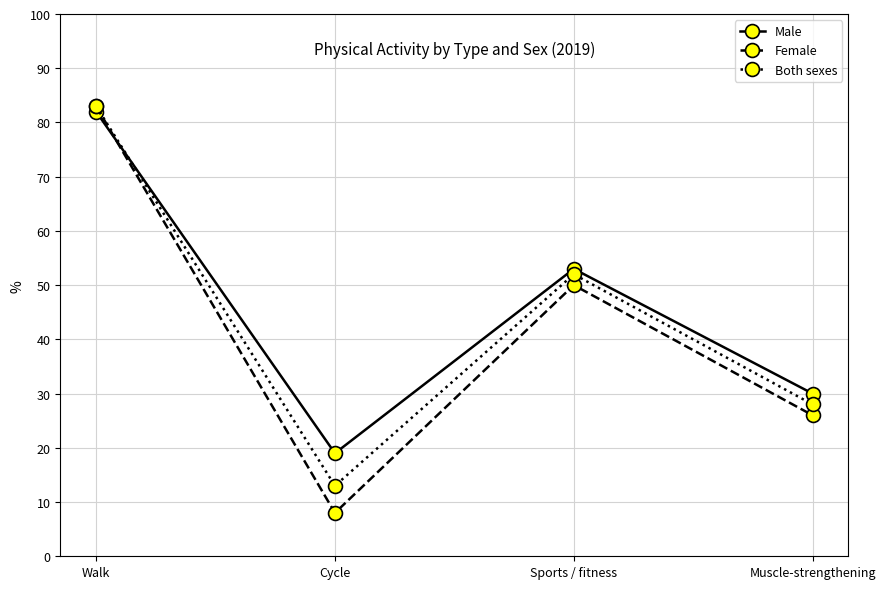

Which series has the widest spread of values?

Female